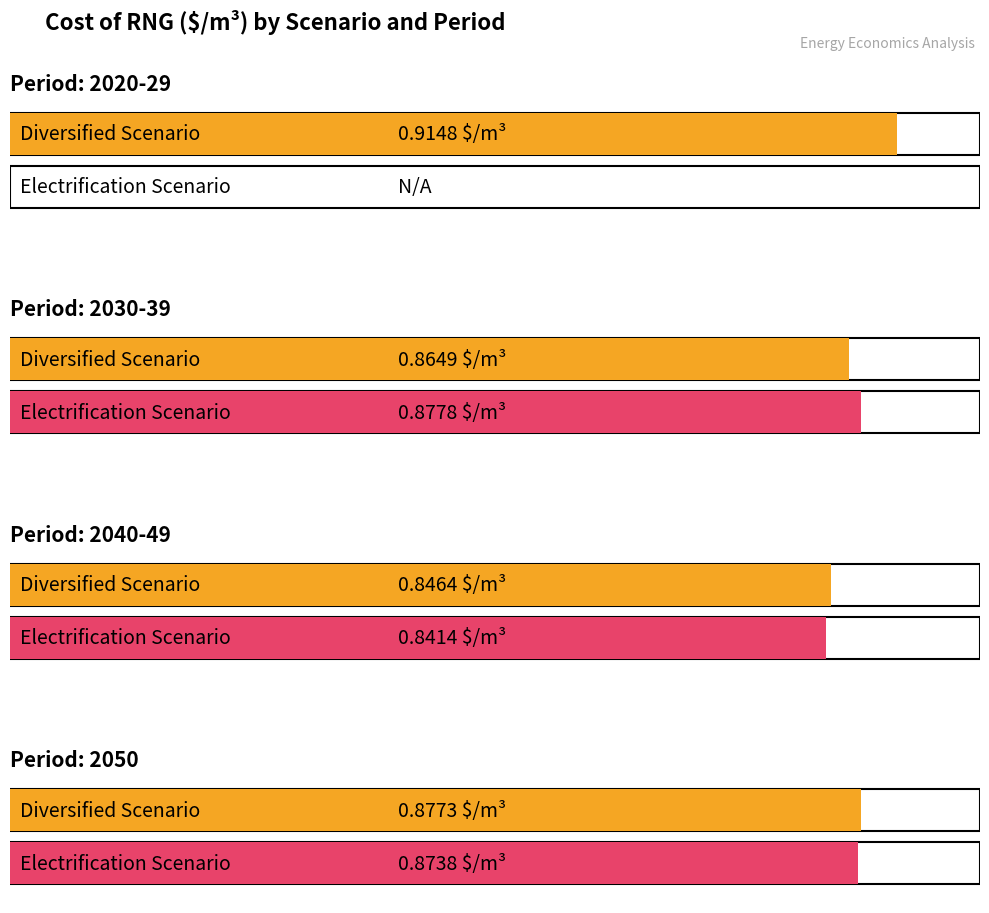

How many groups of bars are there?

4